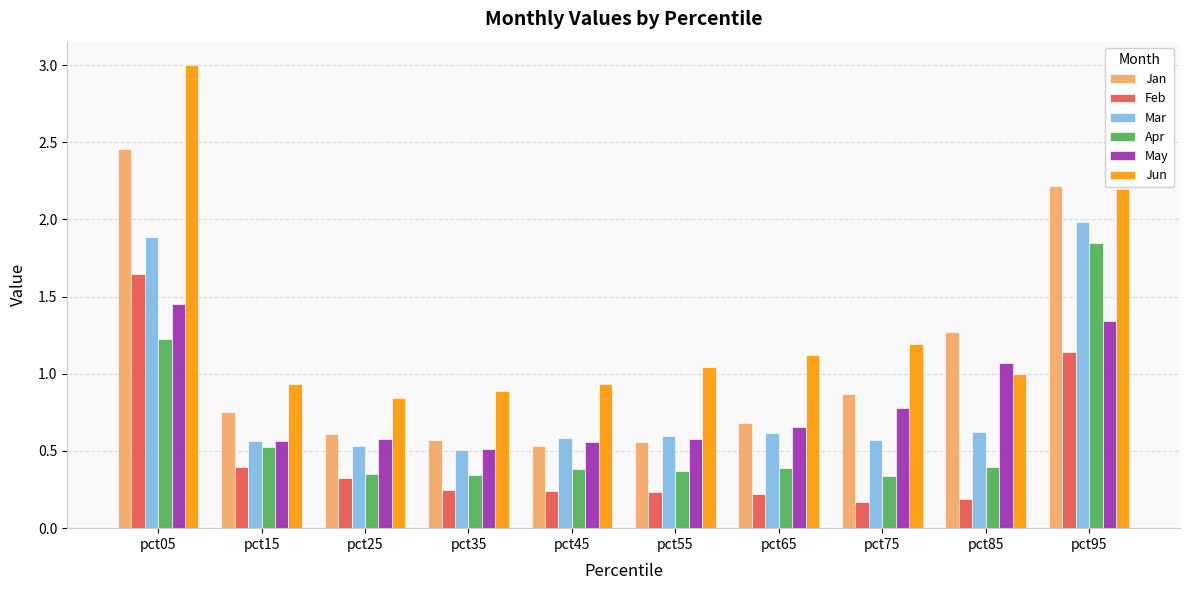

At pct05, list the series in order from smallest to largest.

Apr, May, Feb, Mar, Jan, Jun